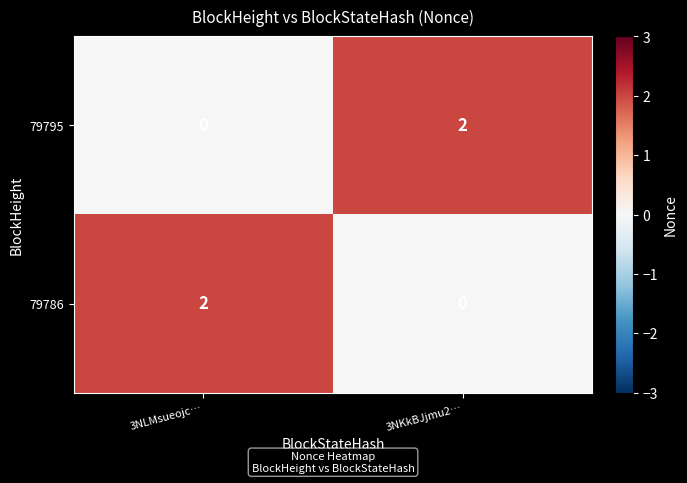

What is the total value across all series at 3NLMsueojc…?

2